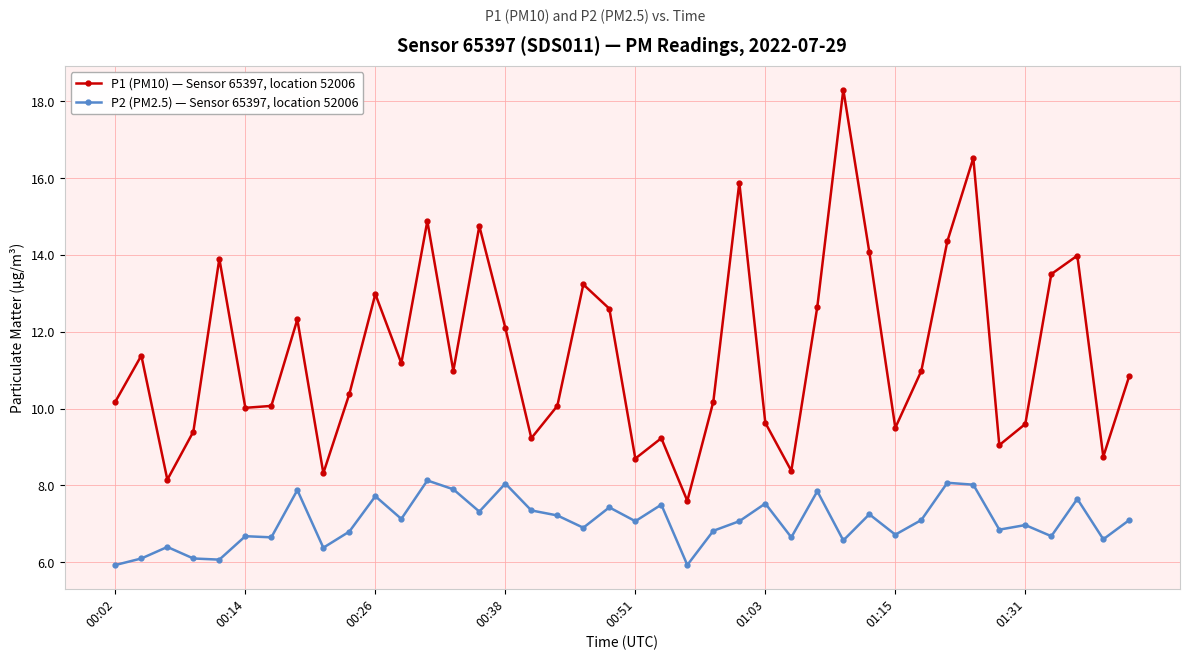

How many series are shown in this chart?

2